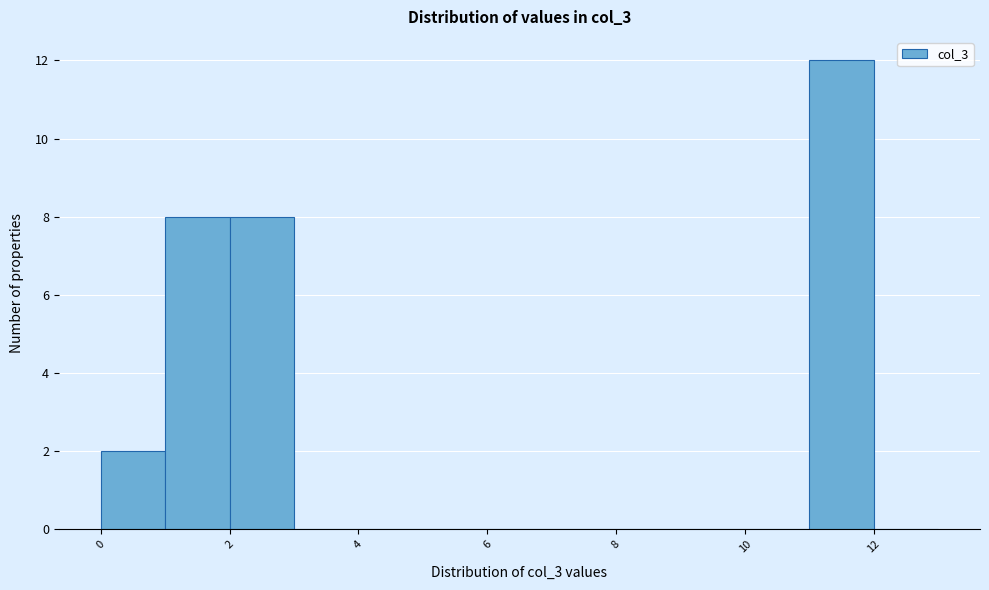

What is the height of the bar covering 11 to 12 on the x-axis? The values are not printed on the chart, so give them approximately, as read against the axis.

12